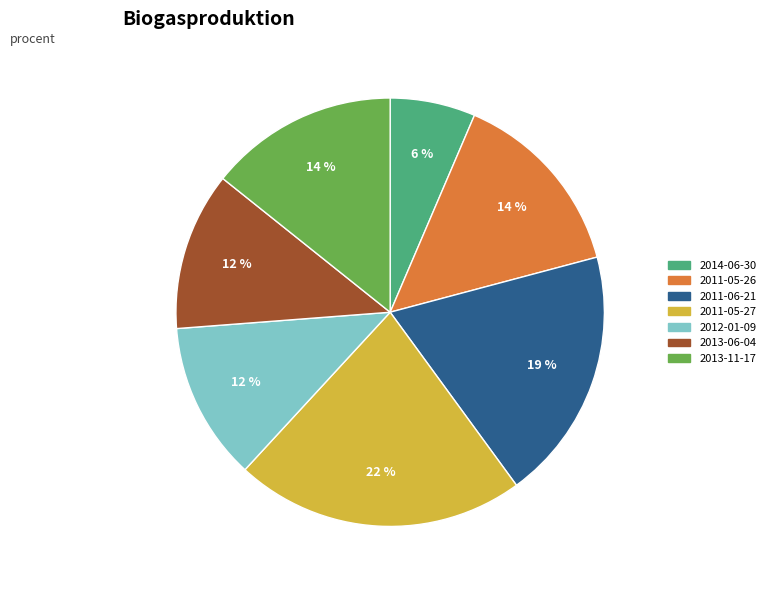

Is the sum of 2011-05-26 and 2011-06-21 greater than half?

No